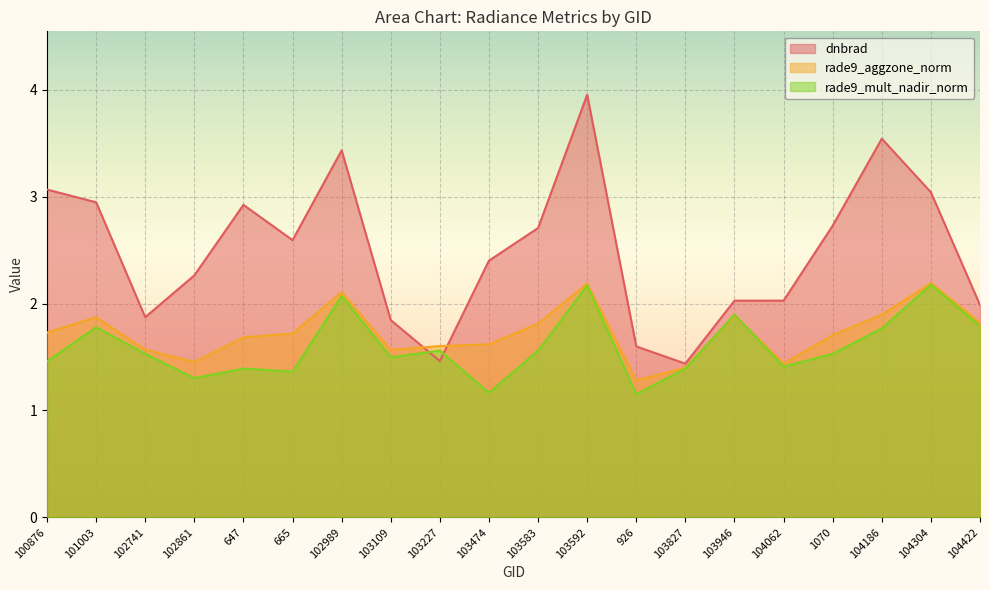

Rank the series at 101003 from highest to lowest value.

dnbrad, rade9_aggzone_norm, rade9_mult_nadir_norm